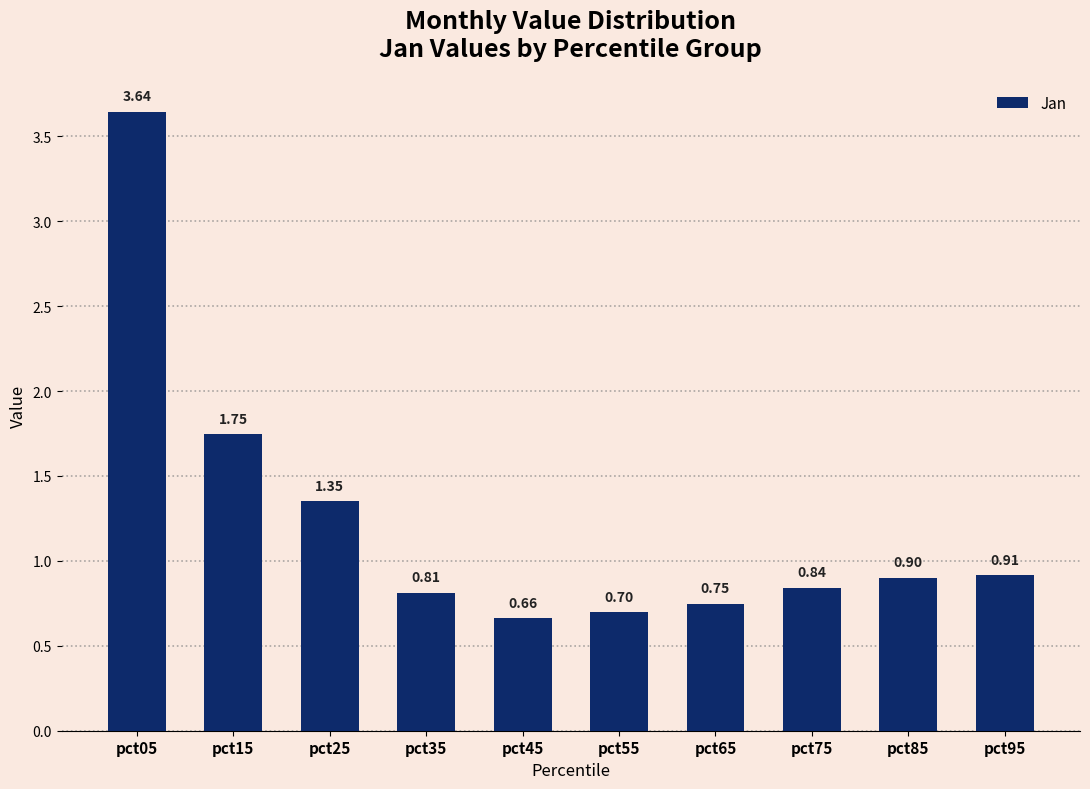

Which has a higher value, pct55 or pct95?

pct95